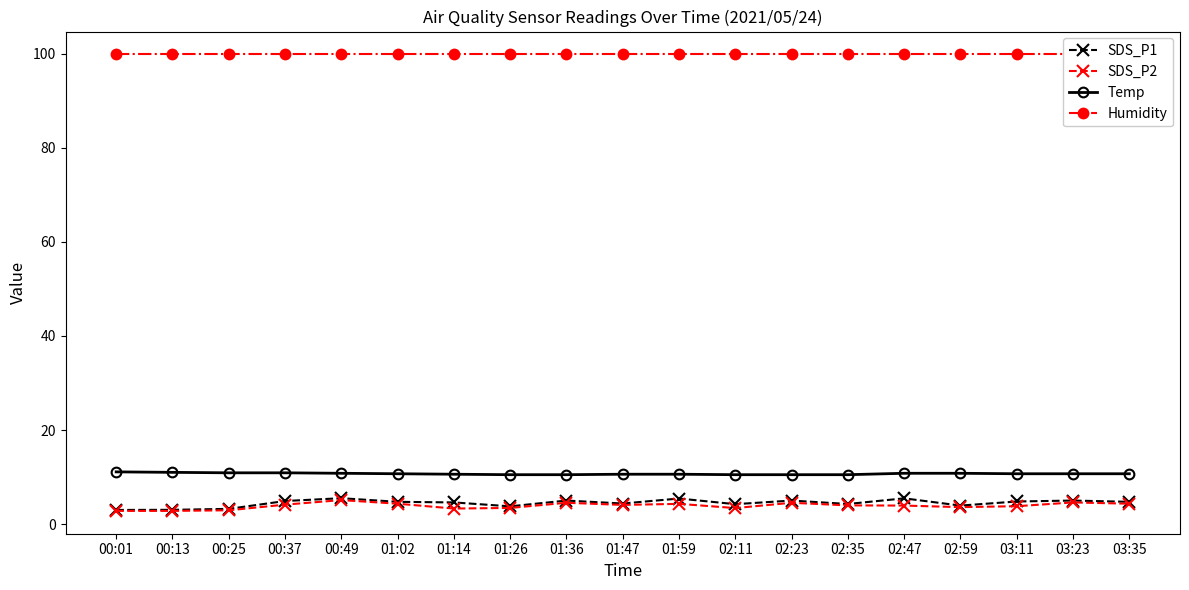

What is the smallest value displayed?

2.8